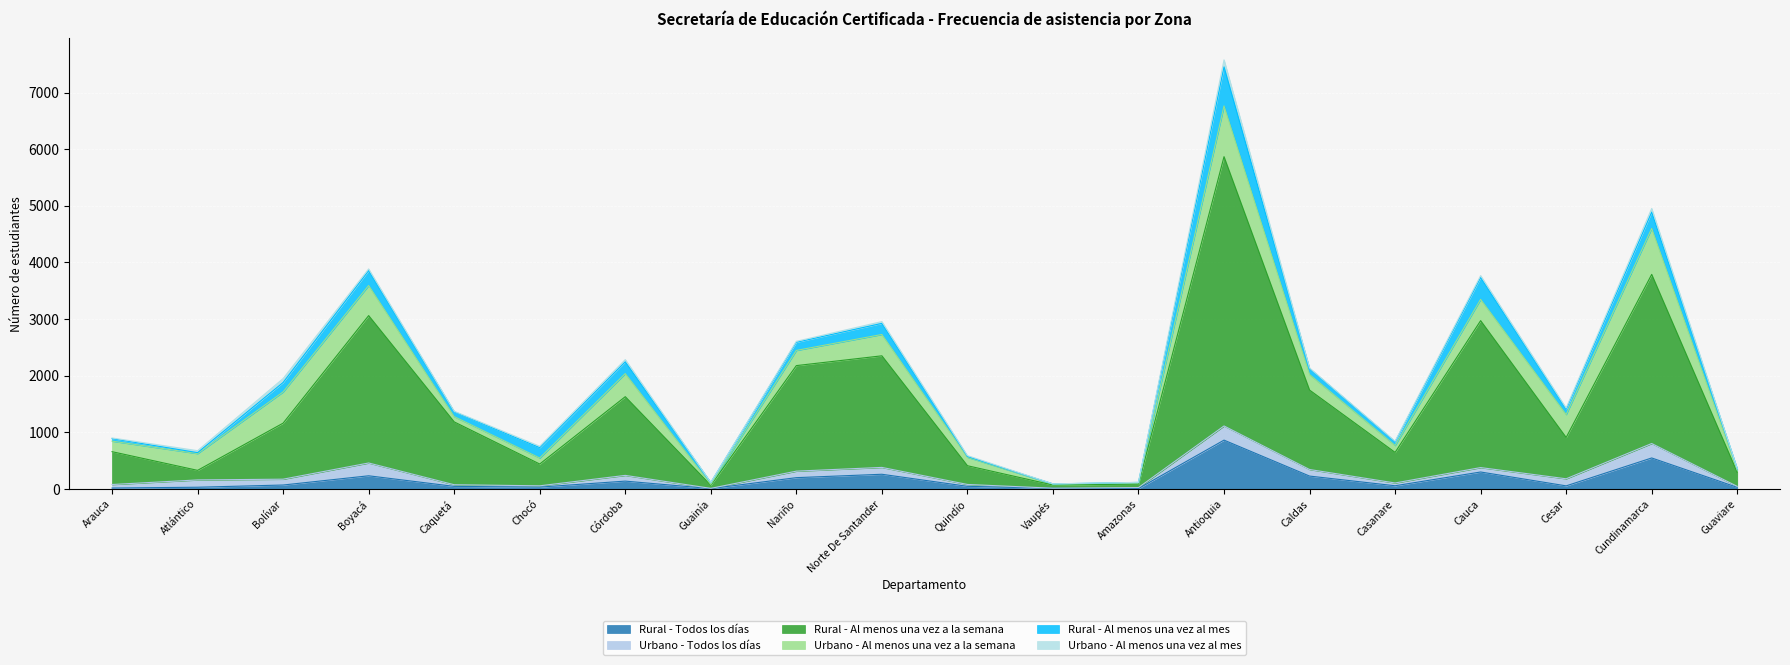

True or false: Urbano - Al menos una vez al mes and Rural - Al menos una vez a la semana cross at least once.

False